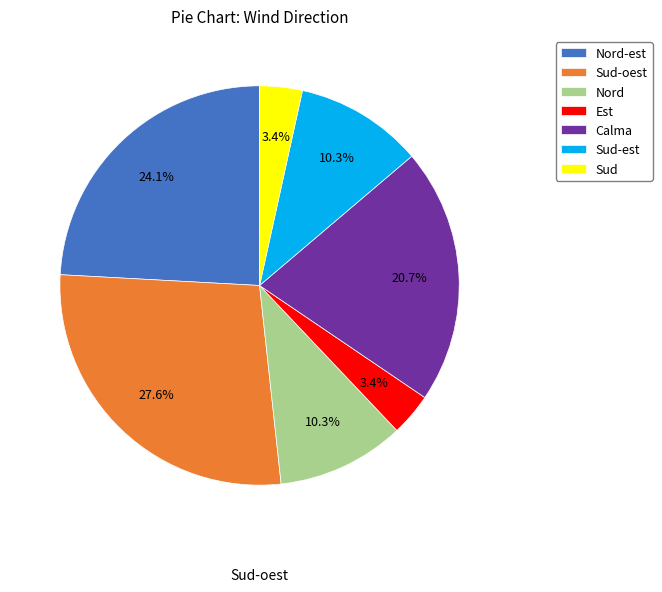

Is there any slice that represents more than half of the pie?

No